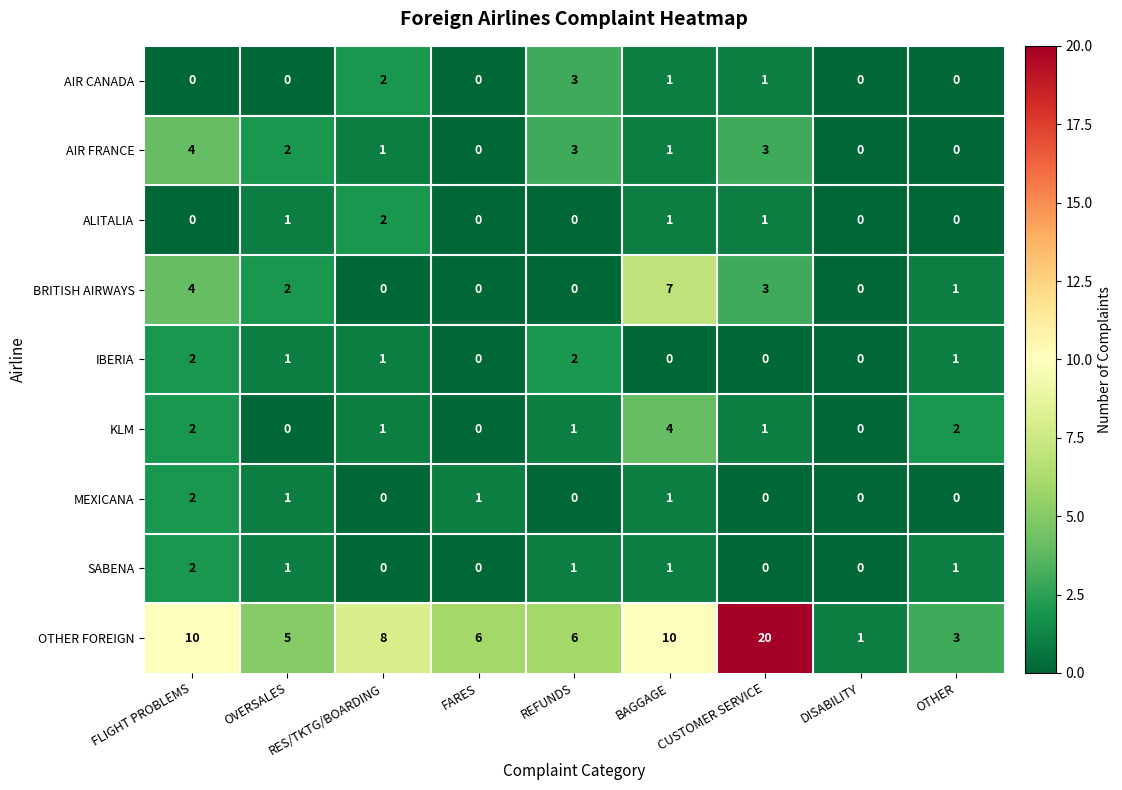

What is the difference between the maximum and minimum values in the AIR FRANCE series?

4